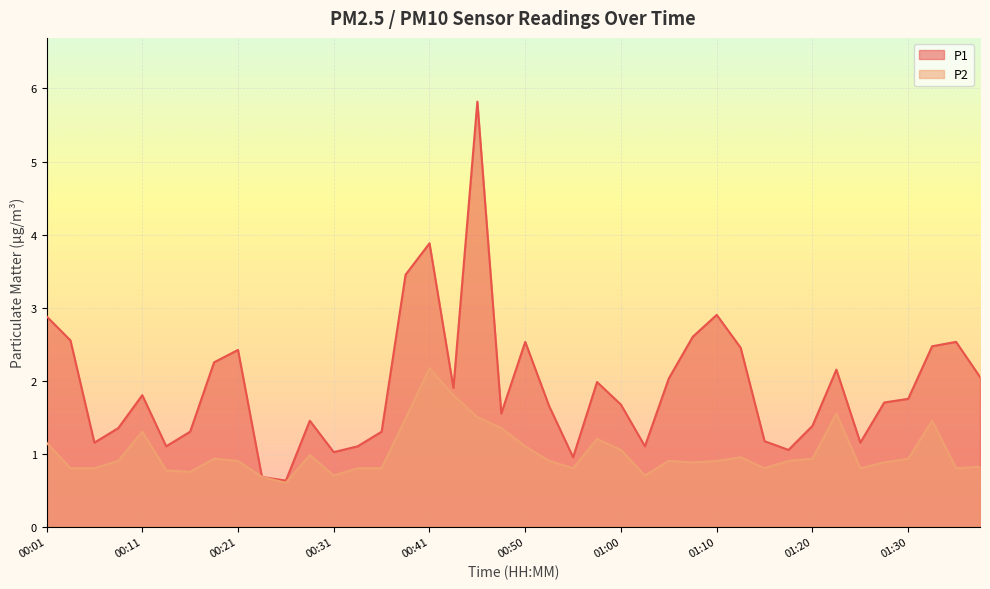

What position from the right is 00:16?

34